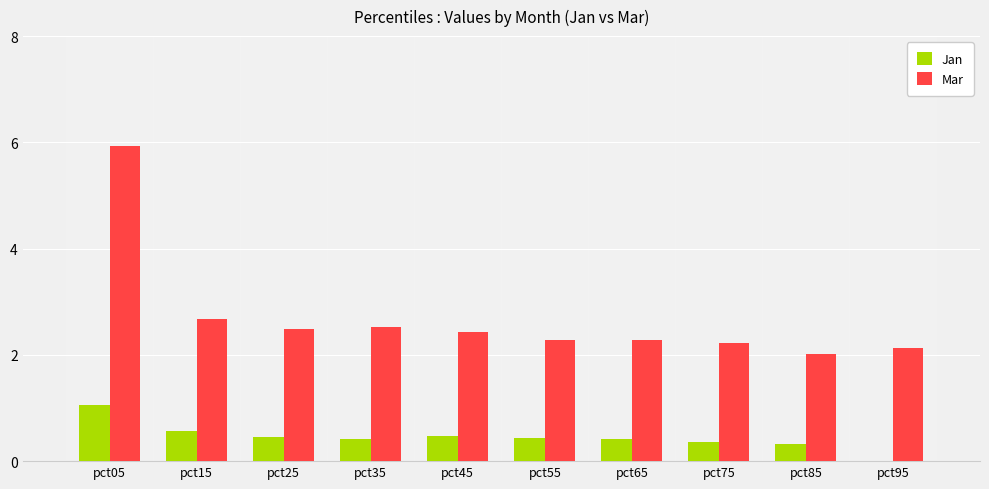

At which label does Jan reach its peak?

pct05